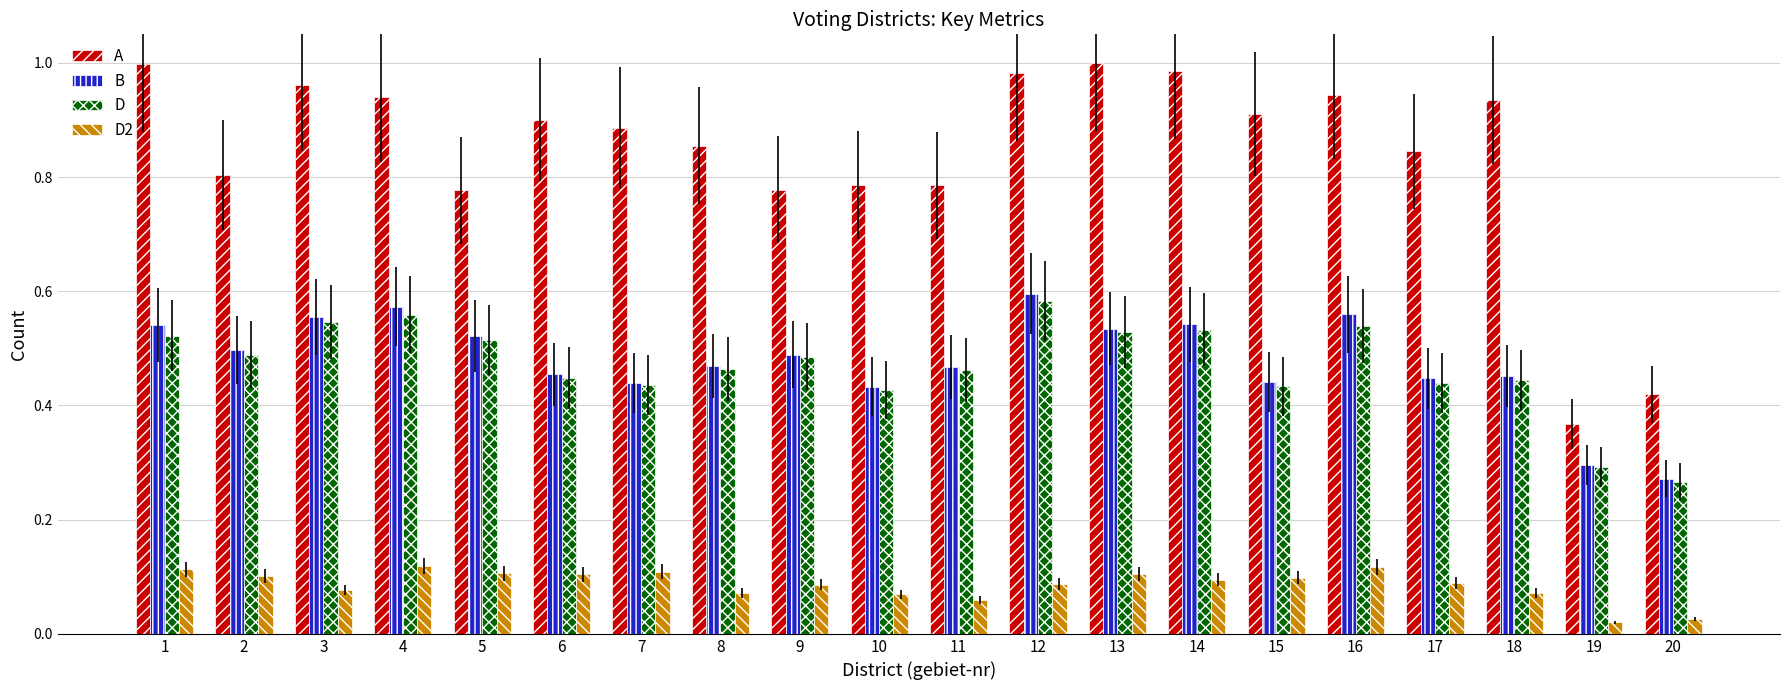

Which series has the widest spread of values?

A